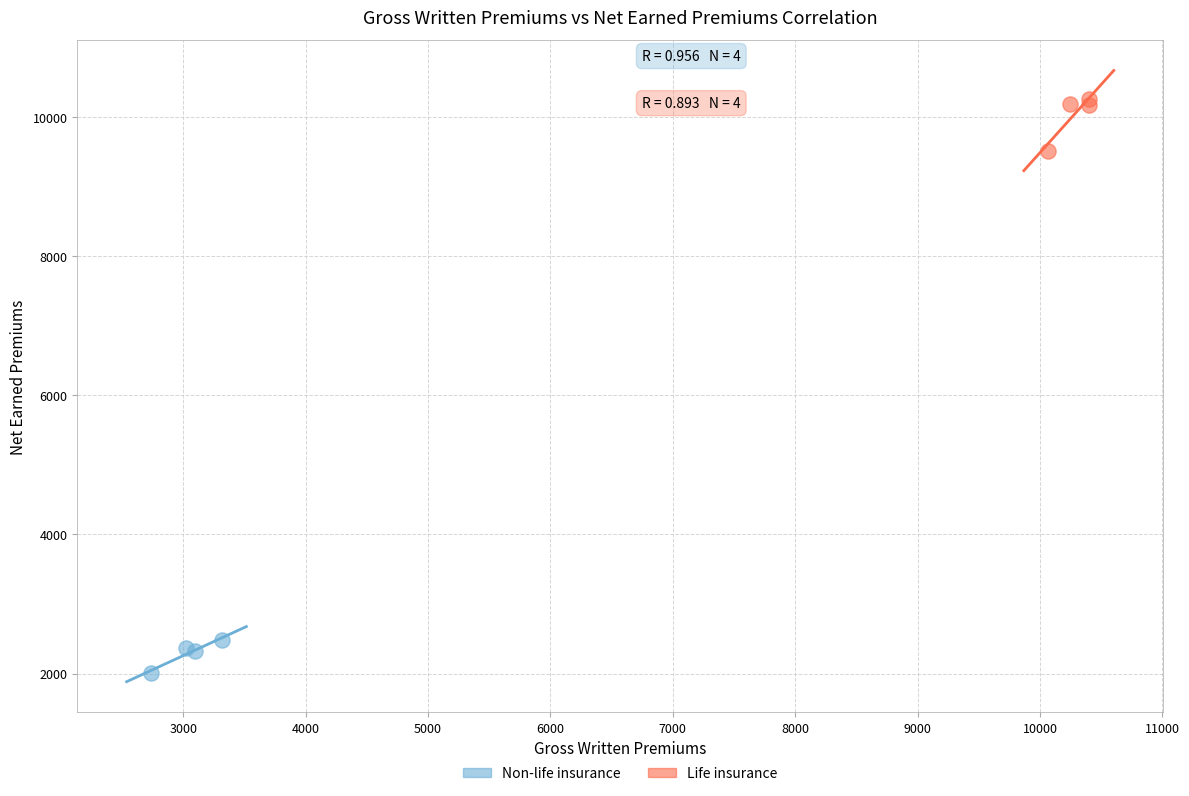

Which series reaches the maximum Y coordinate?

Life insurance